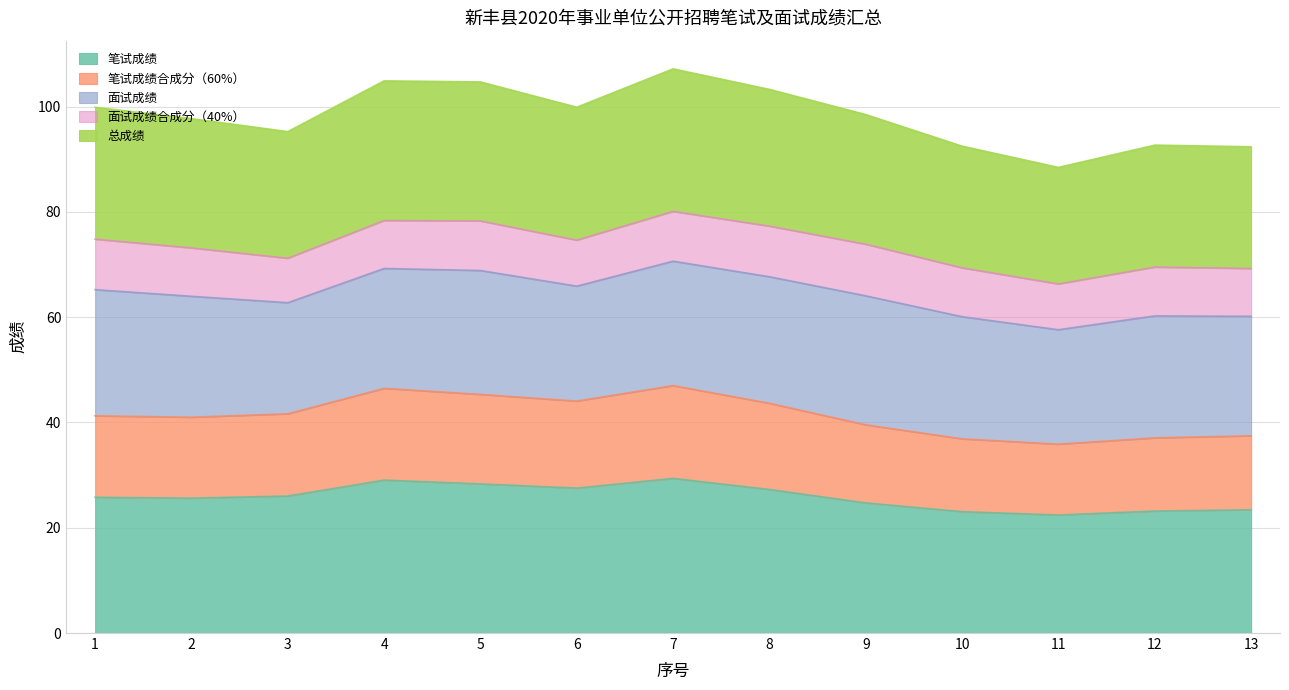

What is the difference between the maximum and minimum values in the 笔试成绩 series?

7.0